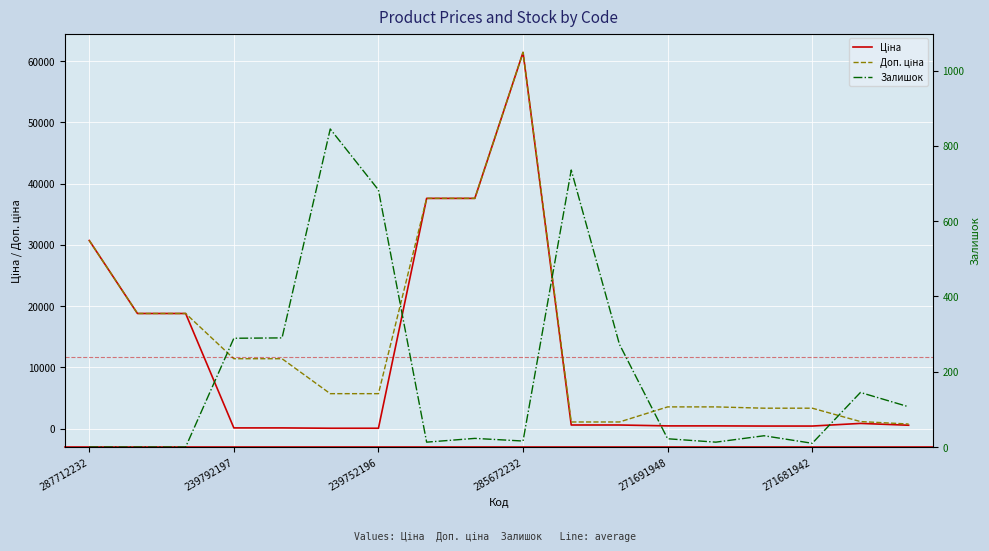

How many values in Залишок are above zero?

15